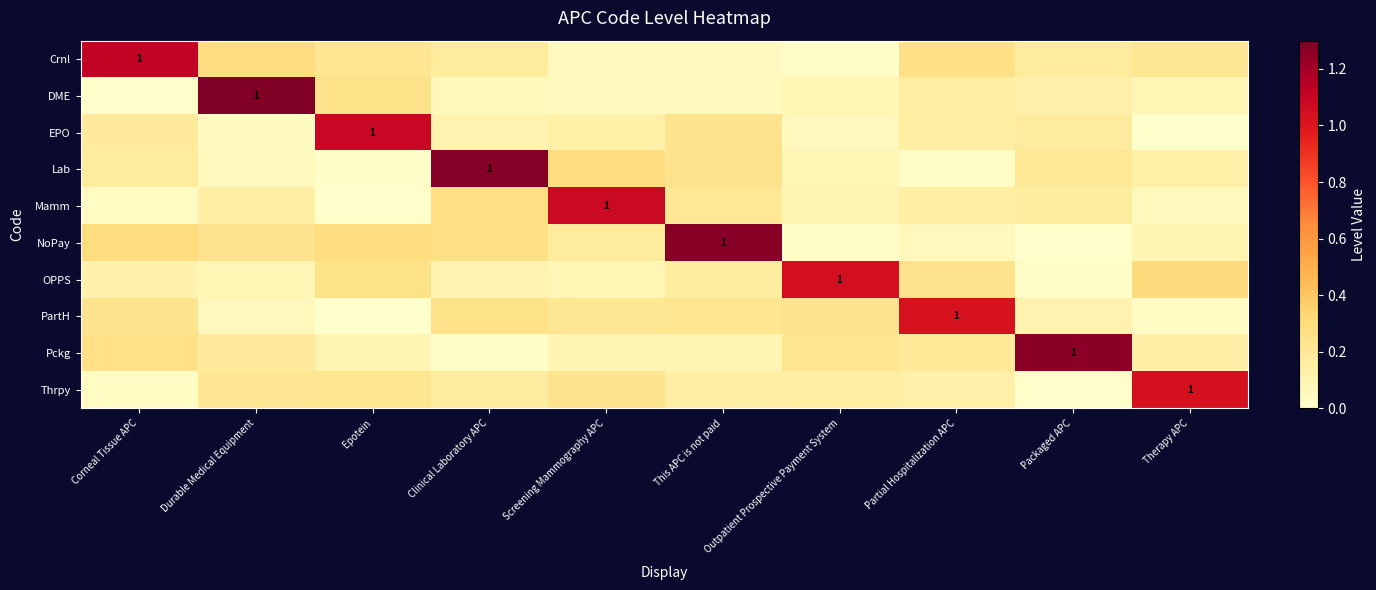

True or false: Pckg has a value of 0.1 at Durable Medical Equipment.

False